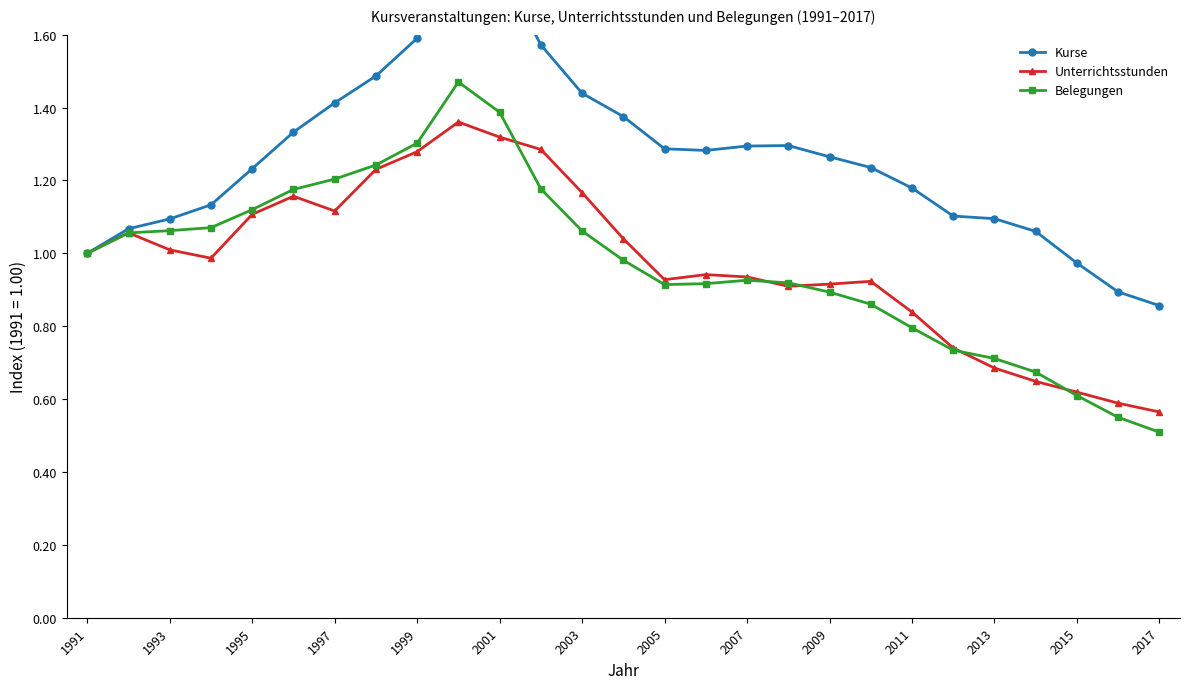

Is it true that Unterrichtsstunden equals 1.4 at 1993?

False